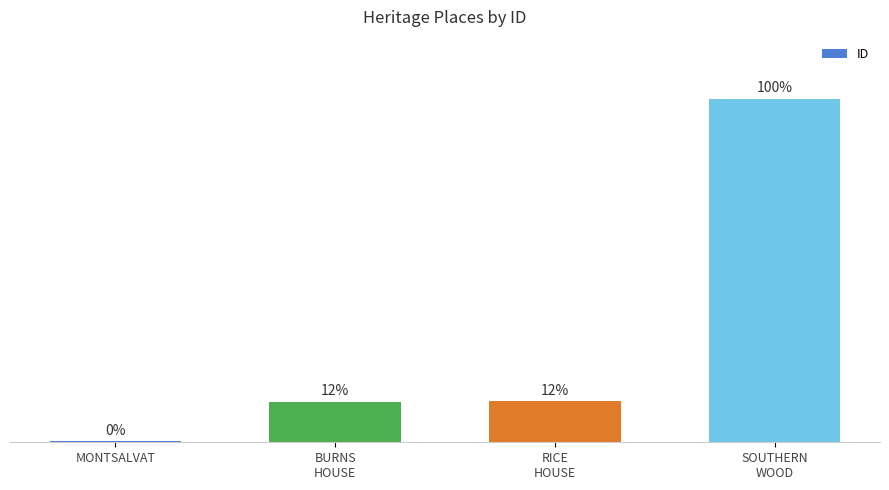

Reading left to right, what are all the values shown in this chart?

429	14221	14272	120079